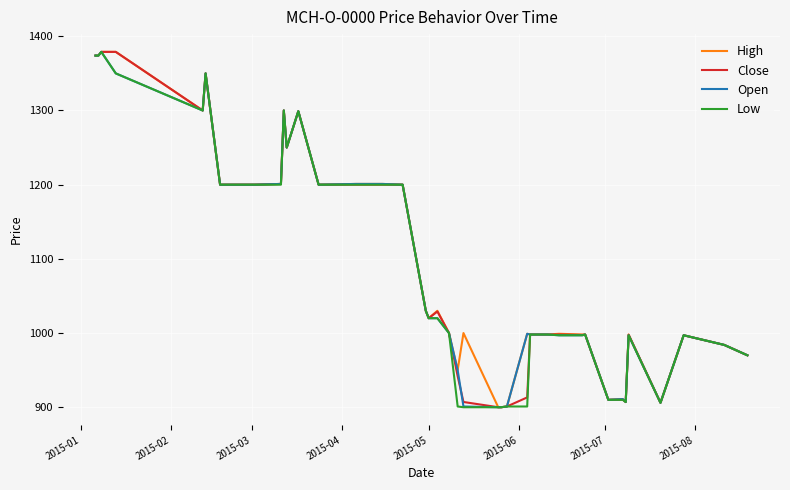

What is the highest value of the Close series?

1379.0